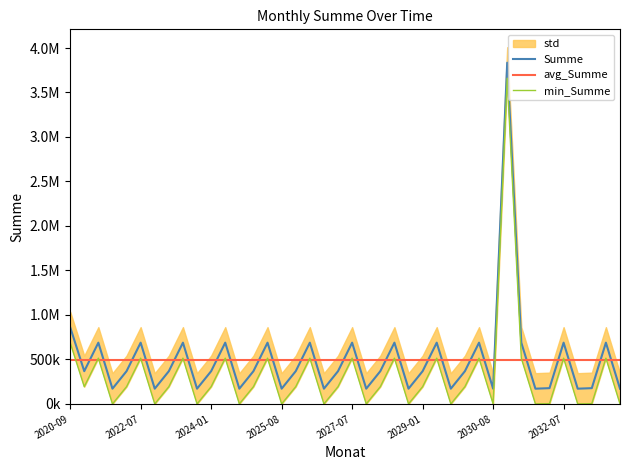

What is the lowest value of the avg_Summe series?

497835.9